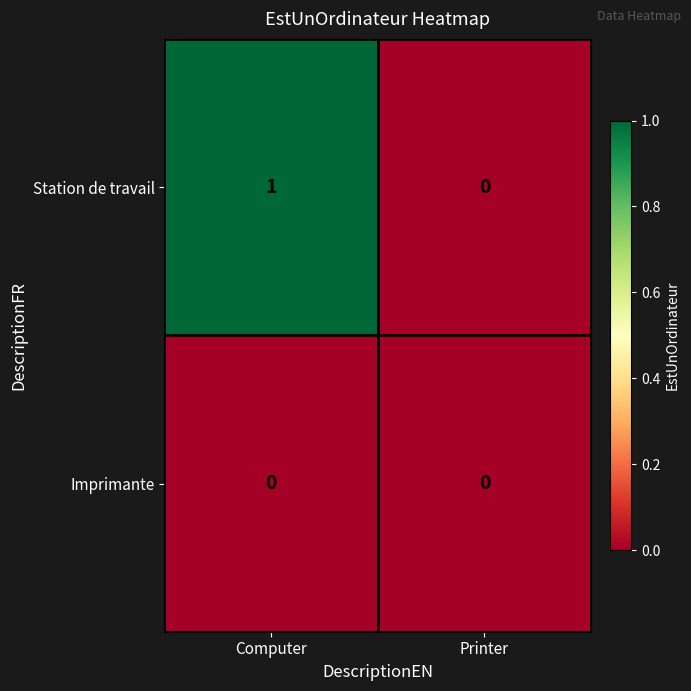

True or false: Station de travail has a value of 0 at Computer.

False